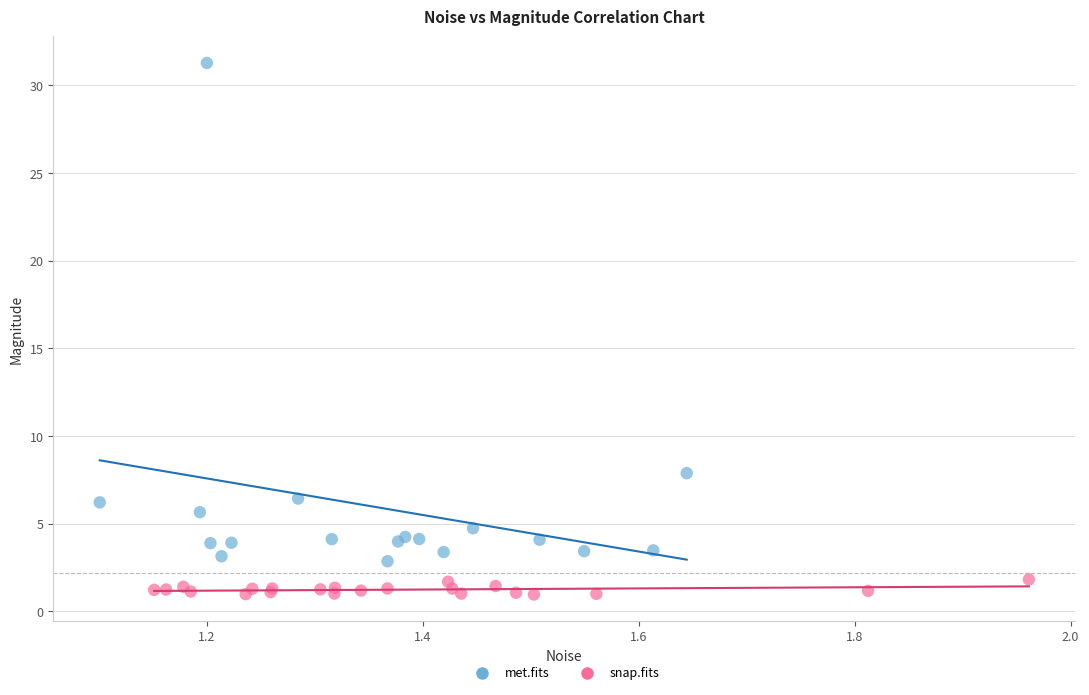

What are all the series names shown in the legend?

met.fits, snap.fits